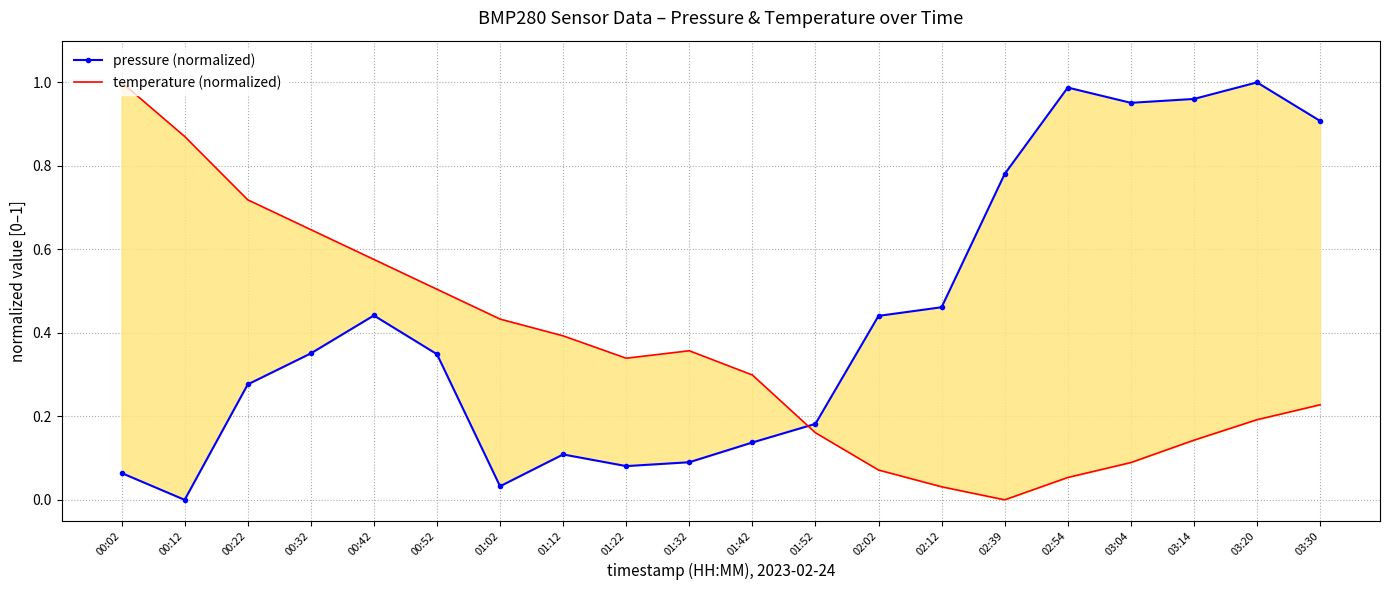

What value does the pressure (normalized) series have at 03:04?

1.0